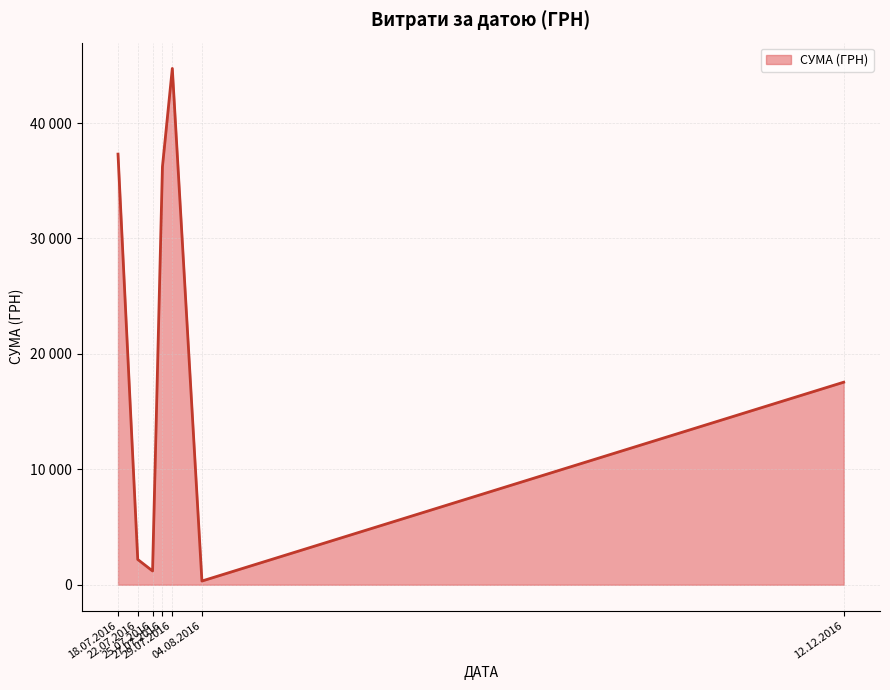

At which label is the value closest to 22526?

12.12.2016